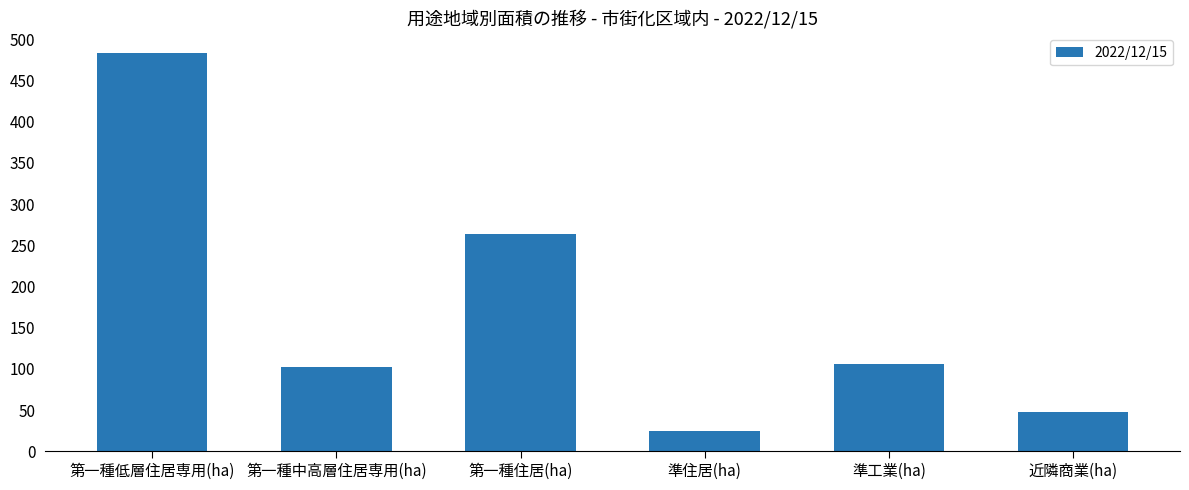

At which category does the chart reach its minimum across all series?

準住居(ha)